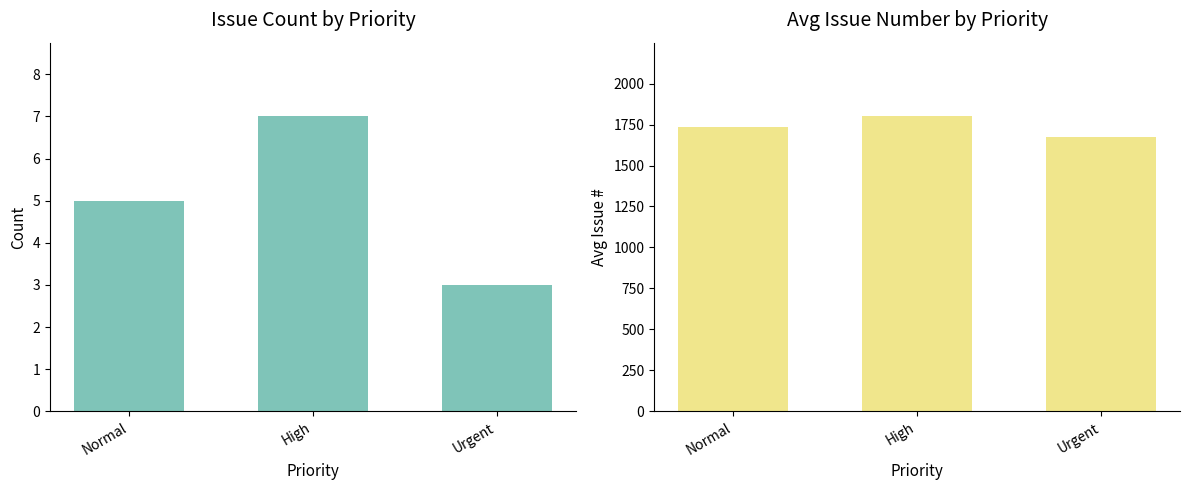

Reading left to right, what are all the values shown in this chart?

Count: 5.0	7.0	3.0
Avg Issue #: 1732.4	1799.9	1671.7